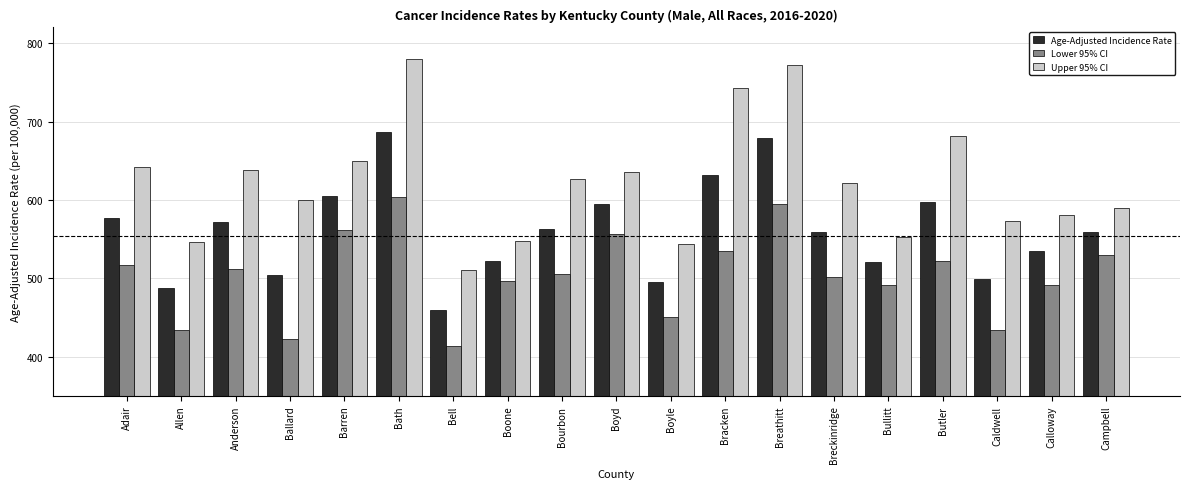

The Upper 95% CI series shows 300.5 at Boyle. True or false?

False